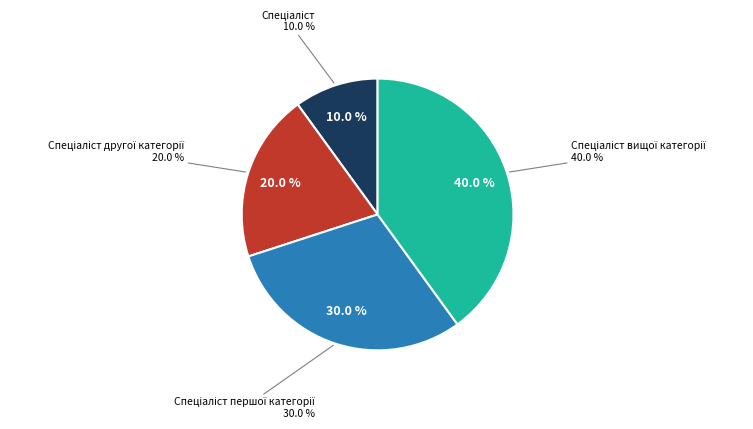

To the nearest percent, what portion does Спеціаліст вищої категорії represent?

40%